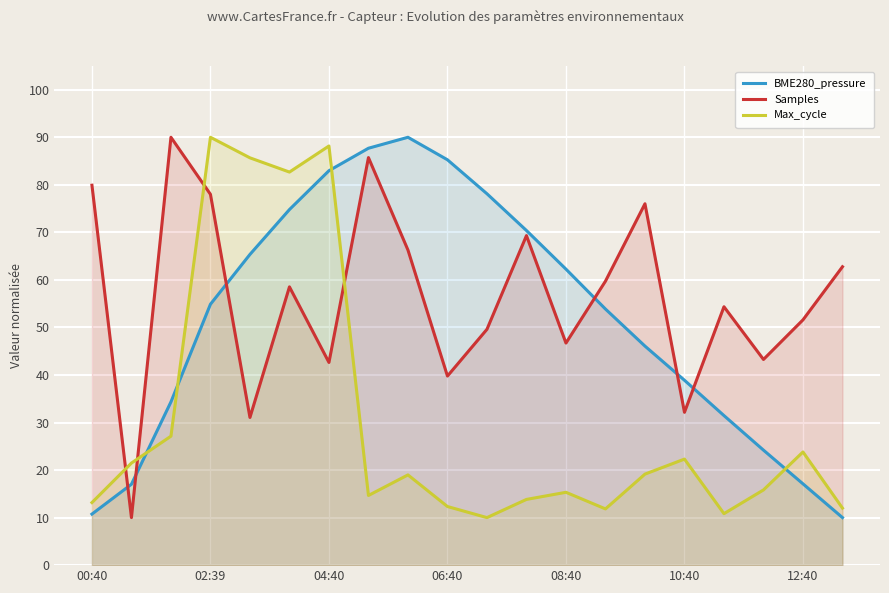

After their last crossing, which series has the higher values: BME280_pressure or Samples?

Samples